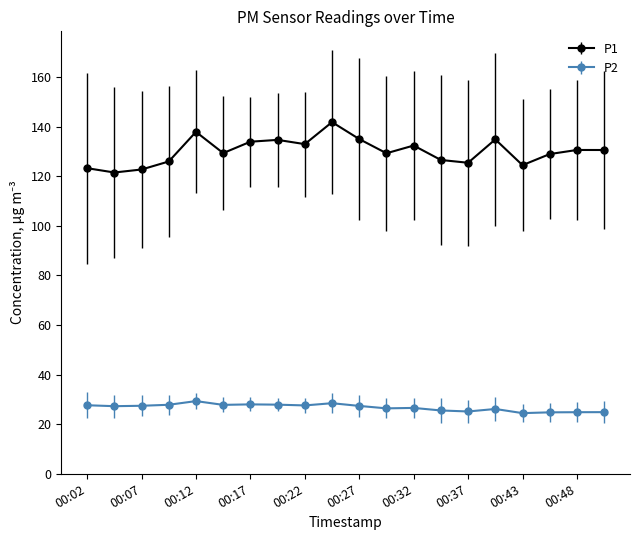

What is the difference between the maximum and minimum values in the P1 series?

20.3